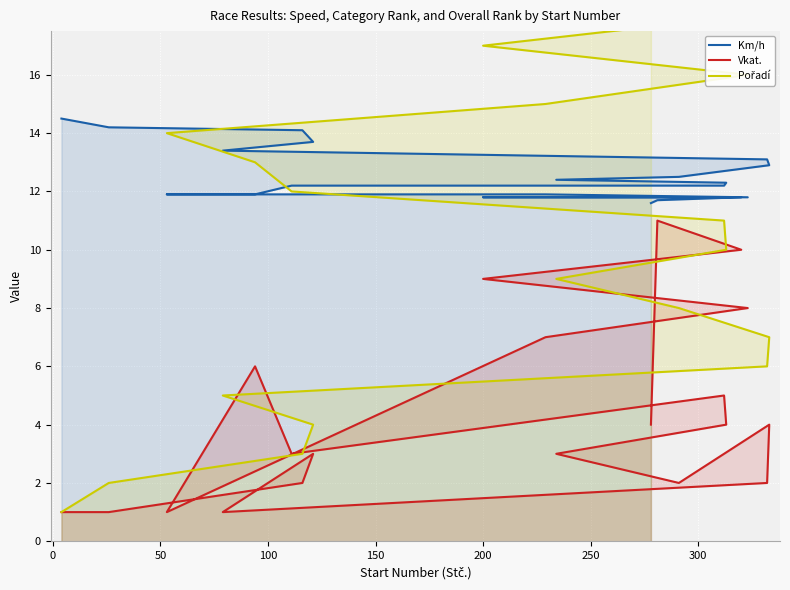

How many lines are shown in the chart?

3